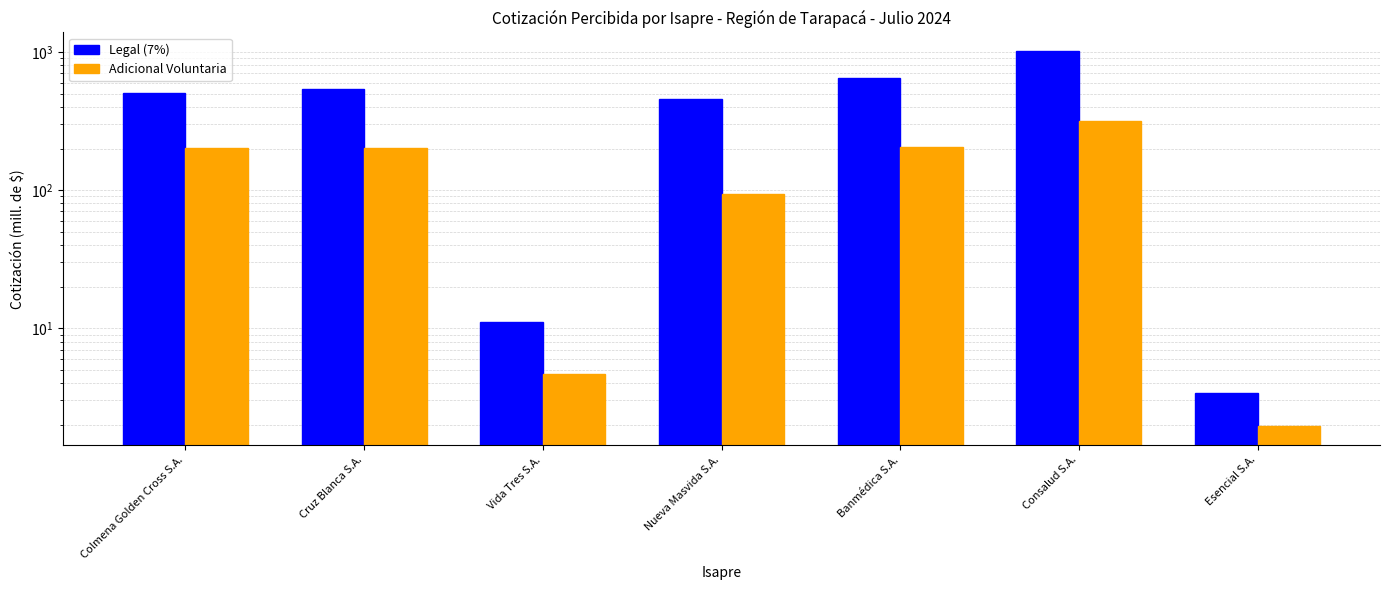

Which label corresponds to the largest value in the chart?

Consalud S.A.